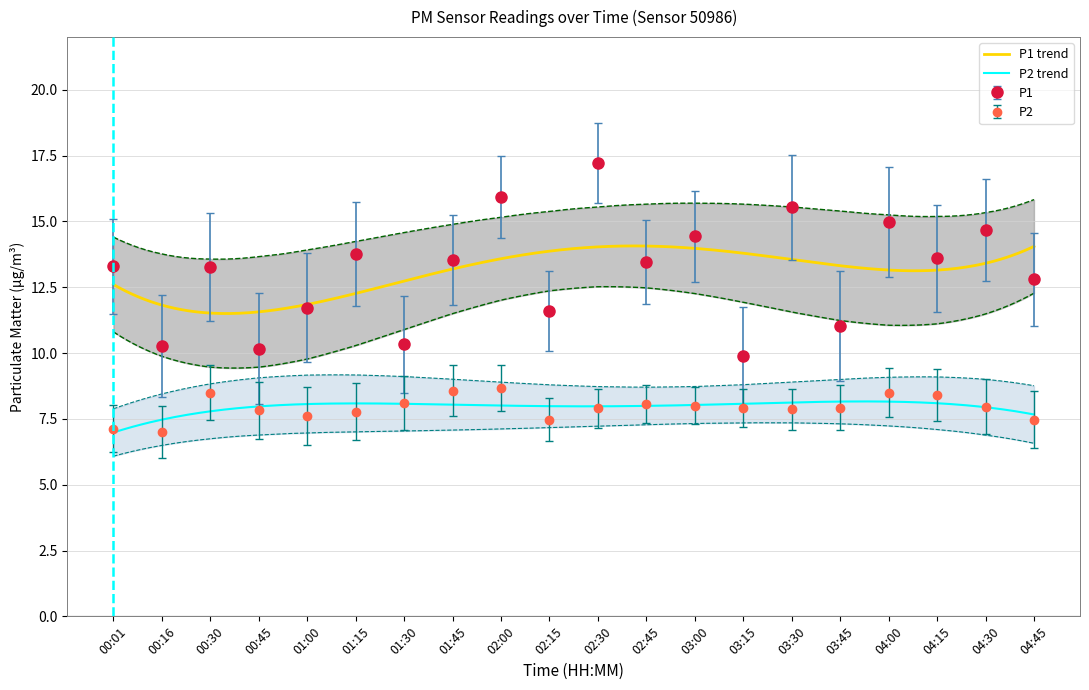

How many values in the P2 series exceed 7?

19